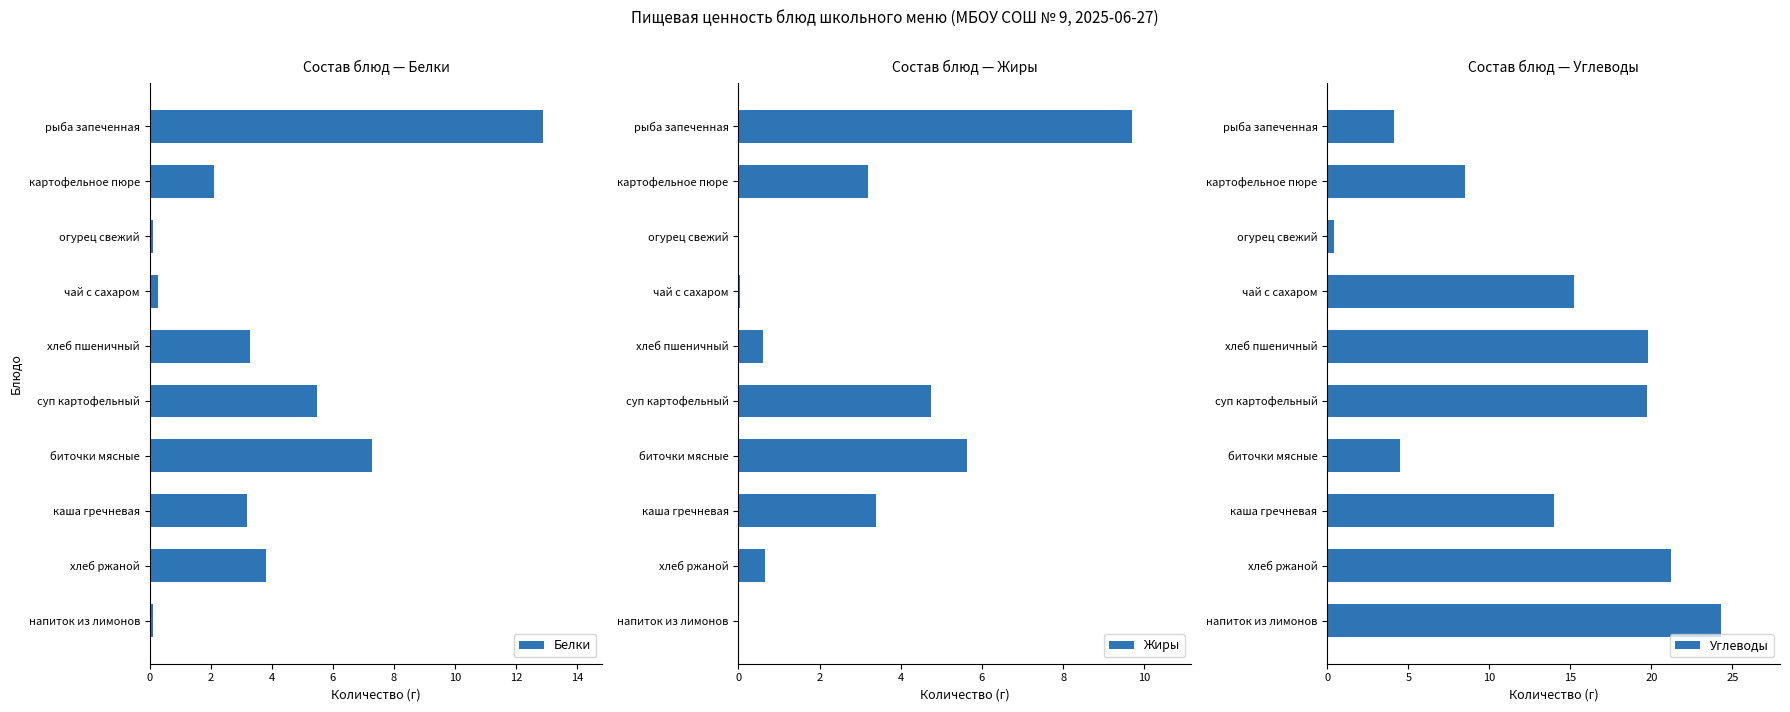

The value of Жиры at чай с сахаром is 0.1. True or false?

True